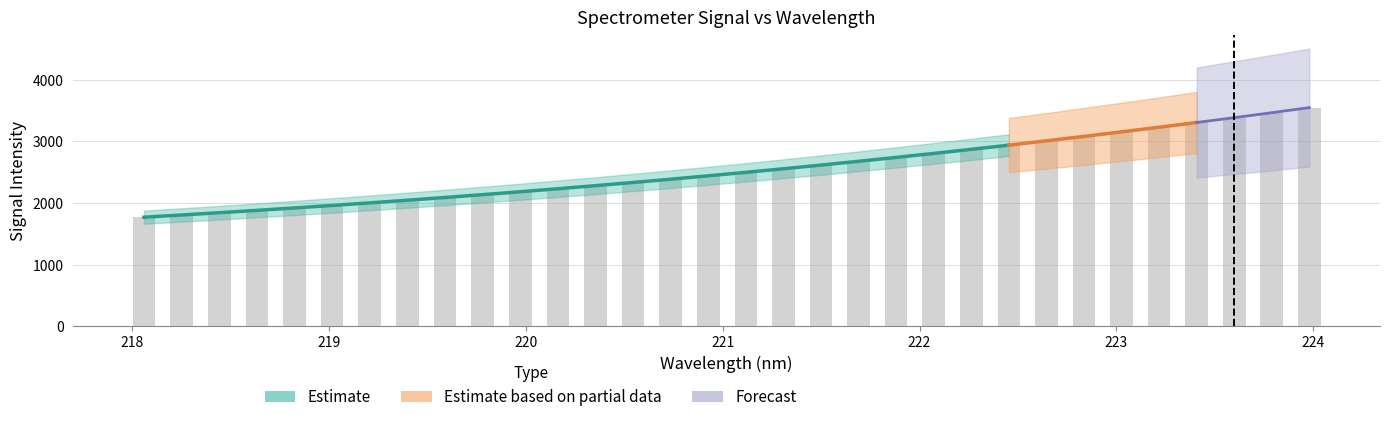

What is the minimum value shown in the chart?

1771.4